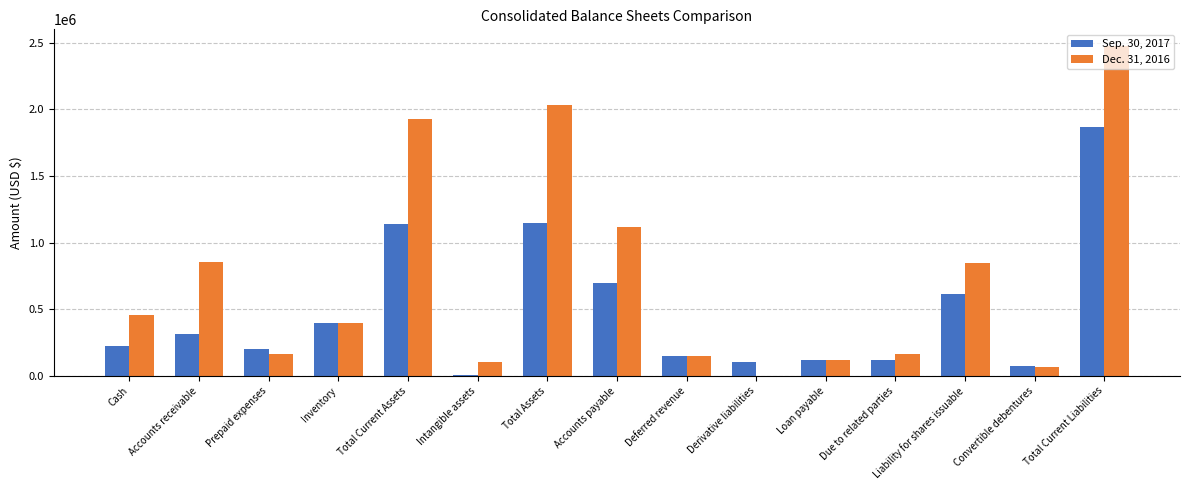

Count the number of data series in this chart.

2